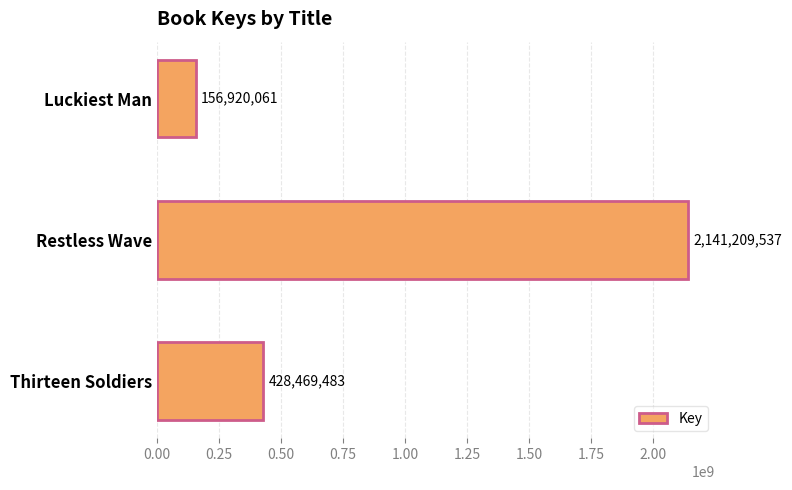

Is it true that the value at Luckiest Man is 156920061?

True